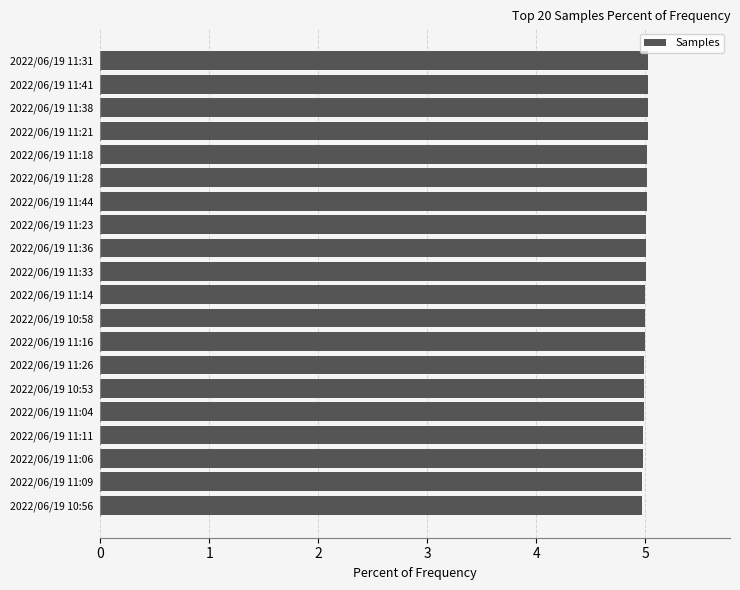

What is the minimum value shown in the chart?

5.0